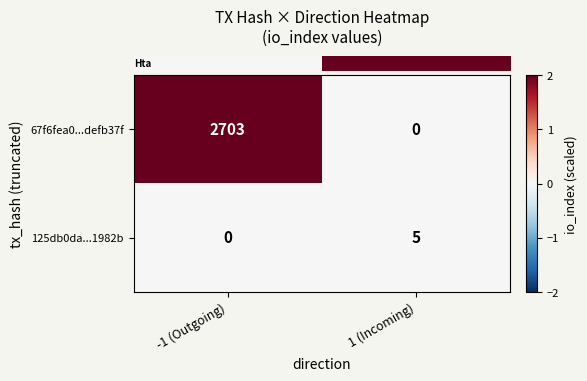

Count the number of categories in the chart.

2